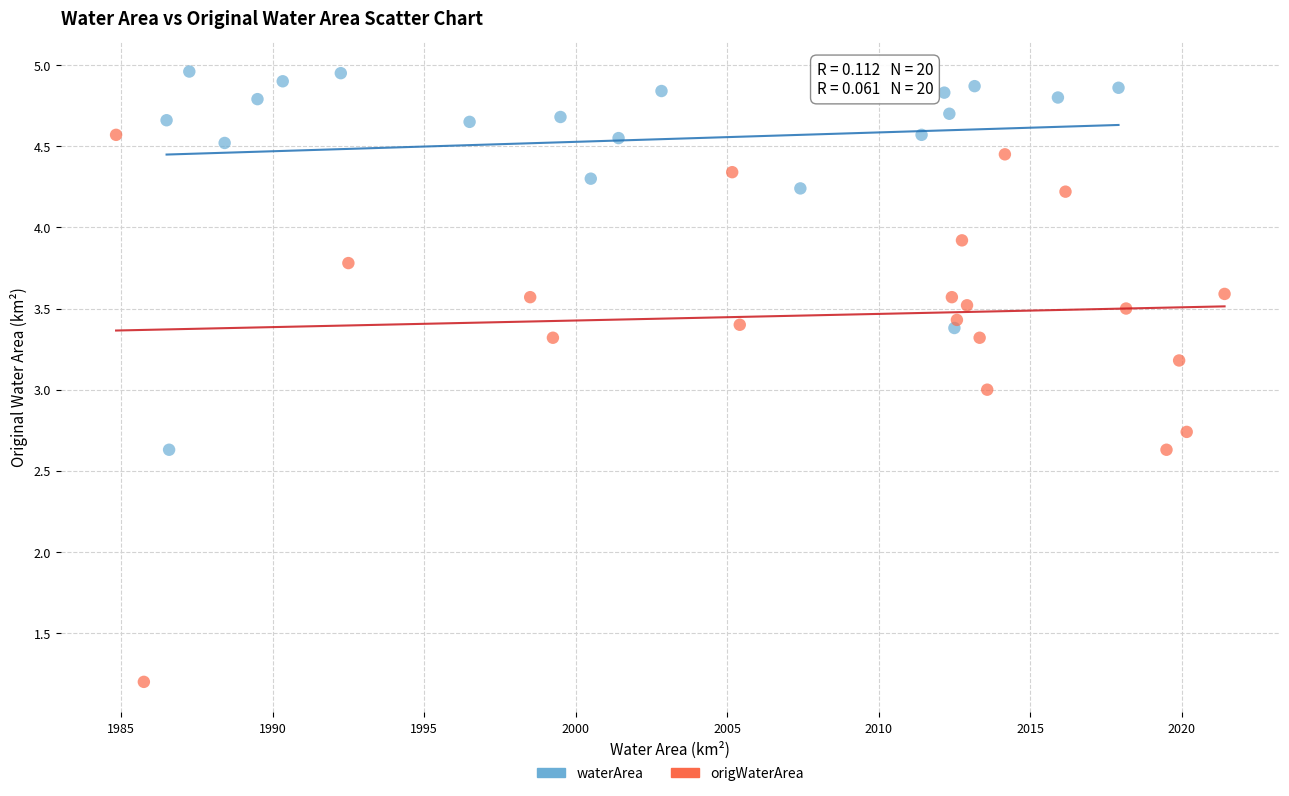

Which series has the largest Y range (max minus min)?

origWaterArea